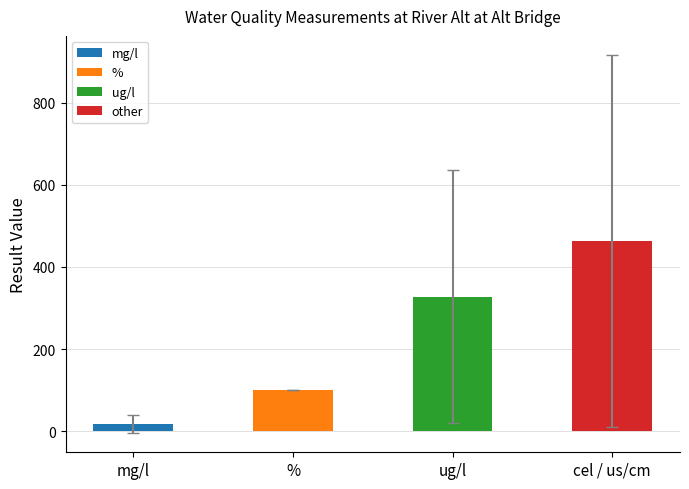

What is the greatest value displayed?

464.0